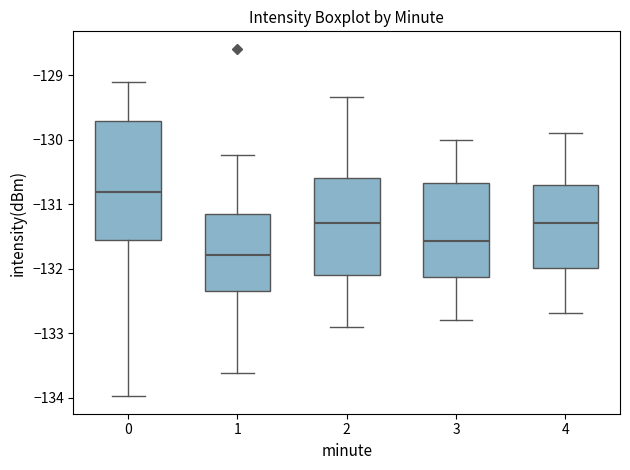

Reading left to right, transcribe this box plot: for each box, give where its median line is, the range the box spans, and where its two whiskers end, as read against the y-axis. The values are not printed on the chart, so give them approximately, as read against the axis.

0: median -130.8, box -131.6 to -129.7, whiskers -134.0 to -129.1
1: median -131.8, box -132.3 to -131.2, whiskers -133.6 to -130.2
2: median -131.3, box -132.1 to -130.6, whiskers -132.9 to -129.3
3: median -131.6, box -132.1 to -130.7, whiskers -132.8 to -130.0
4: median -131.3, box -132.0 to -130.7, whiskers -132.7 to -129.9